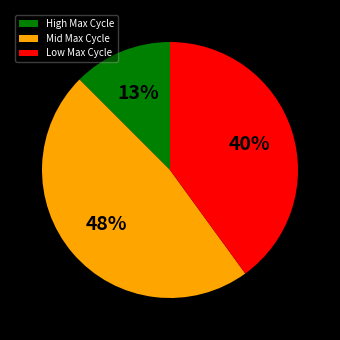

To the nearest percent, what is the difference between the High Max Cycle and Mid Max Cycle slice percentages?

35%